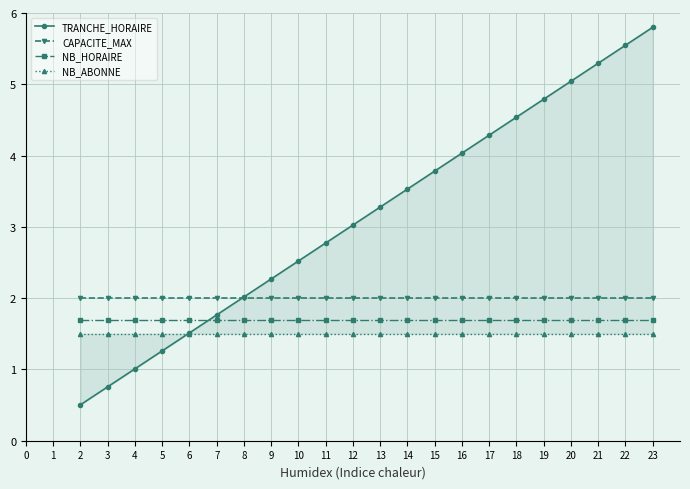

Is the value of NB_HORAIRE at 20 greater than the value of CAPACITE_MAX at 4?

No